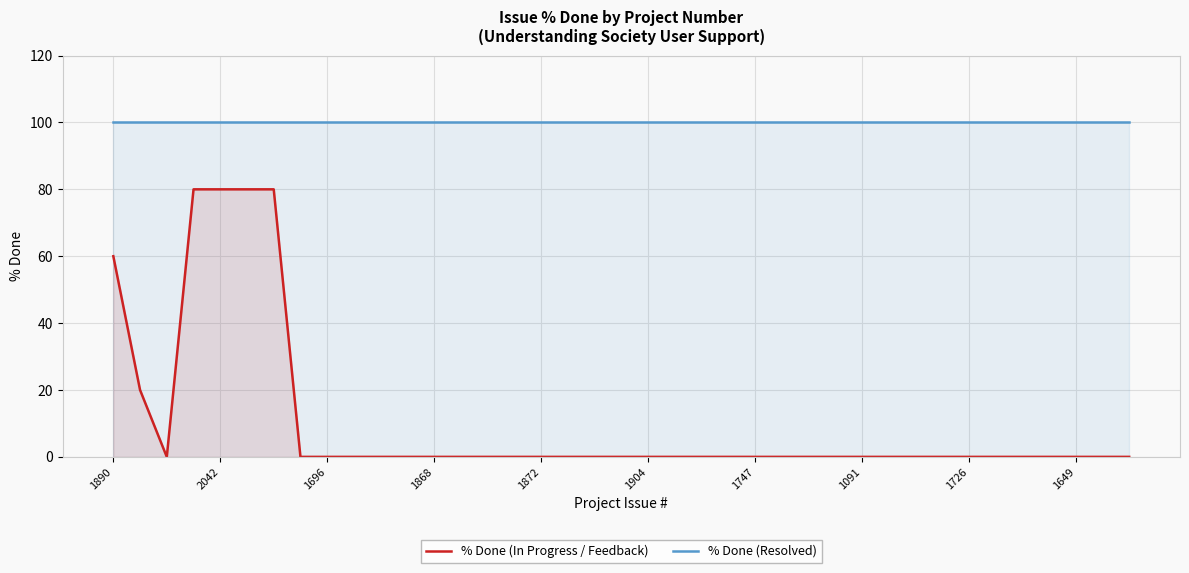

Which series has the largest total across all categories?

% Done (Resolved)